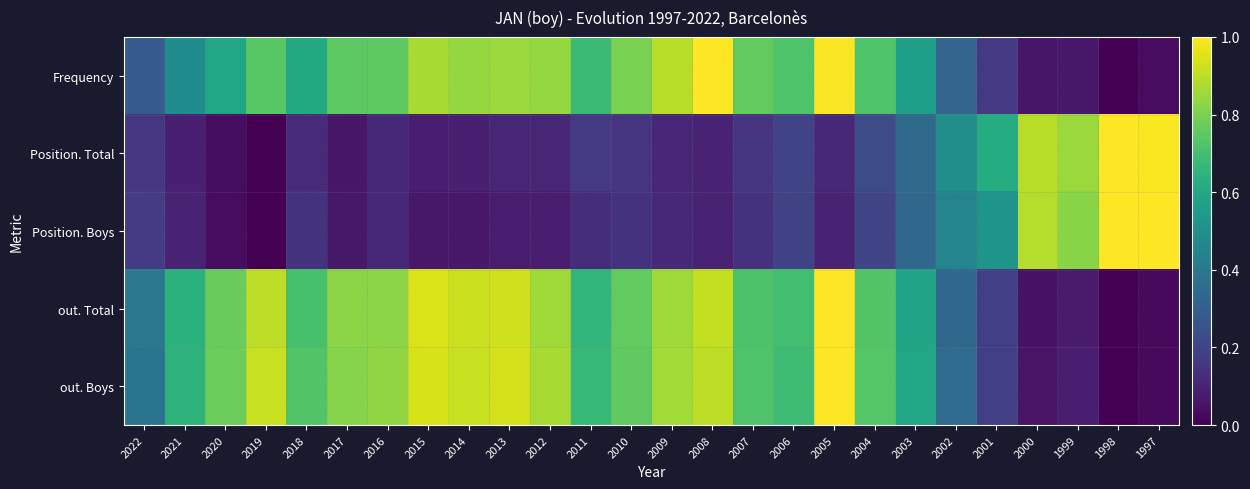

At 2004, list the series in order from largest to smallest.

out. Boys, out. Total, Frequency, Position. Total, Position. Boys